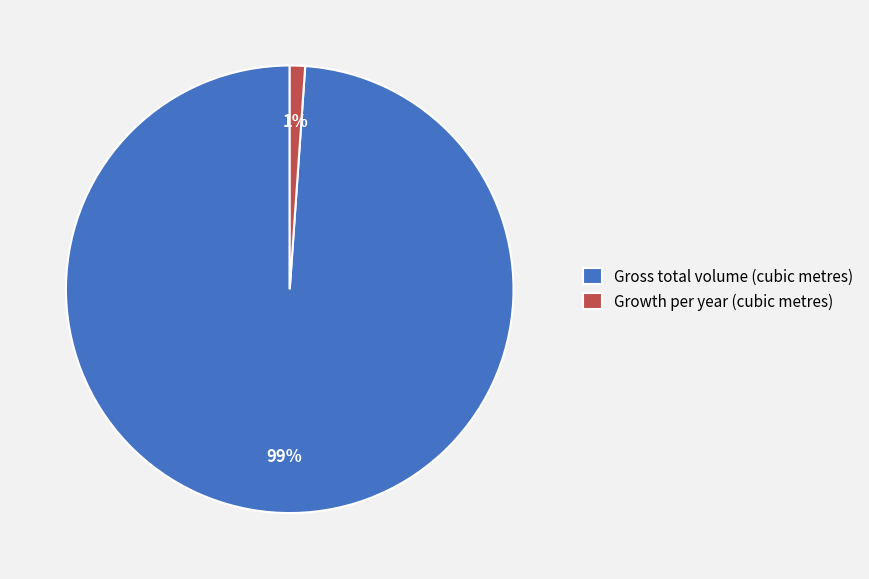

Does Growth per year (cubic metres) represent more than half of the total?

No